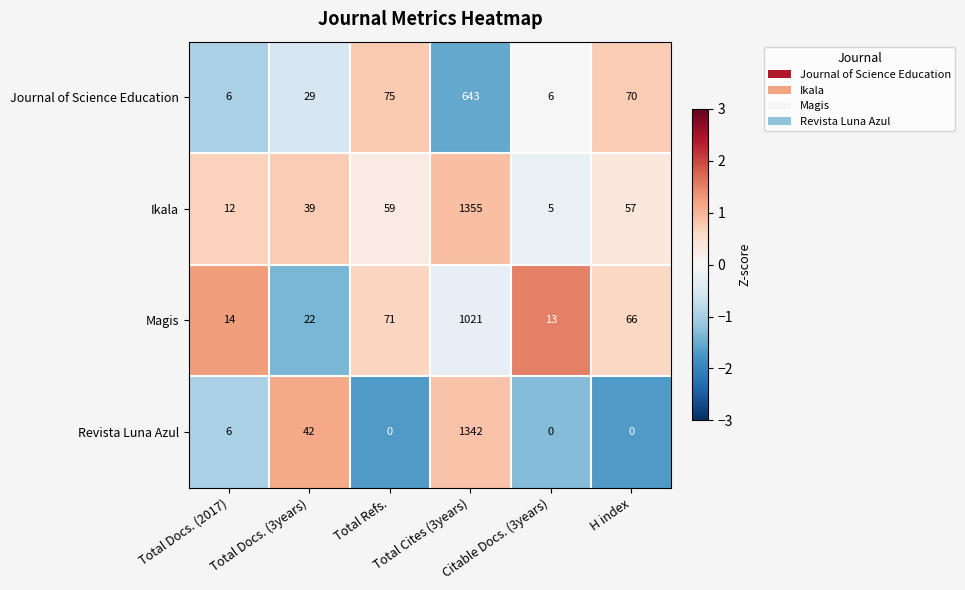

Which series has the largest range (max minus min)?

Ikala